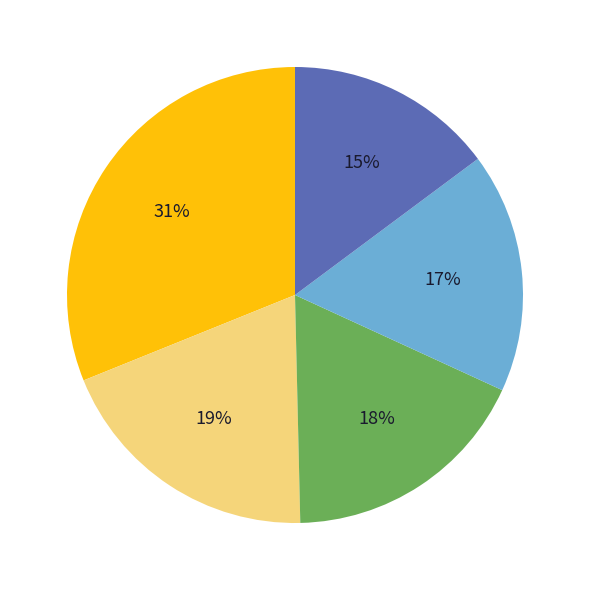

To the nearest percent, what is the difference between the largest and smallest slice percentages?

16%